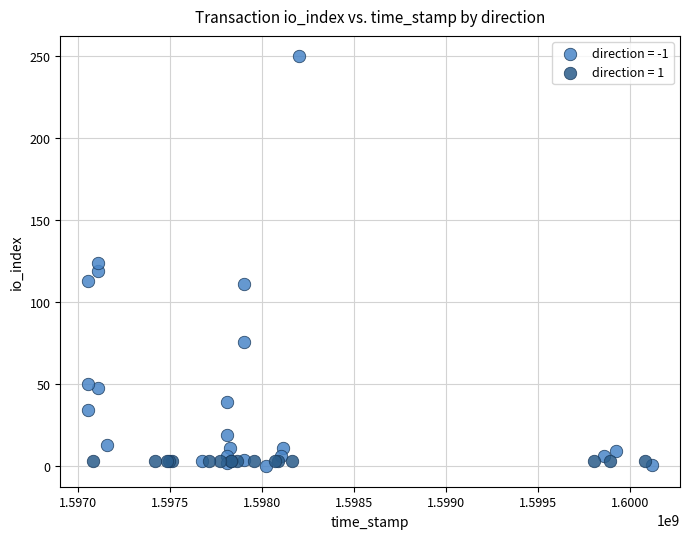

Which series contains the highest Y value?

direction = -1